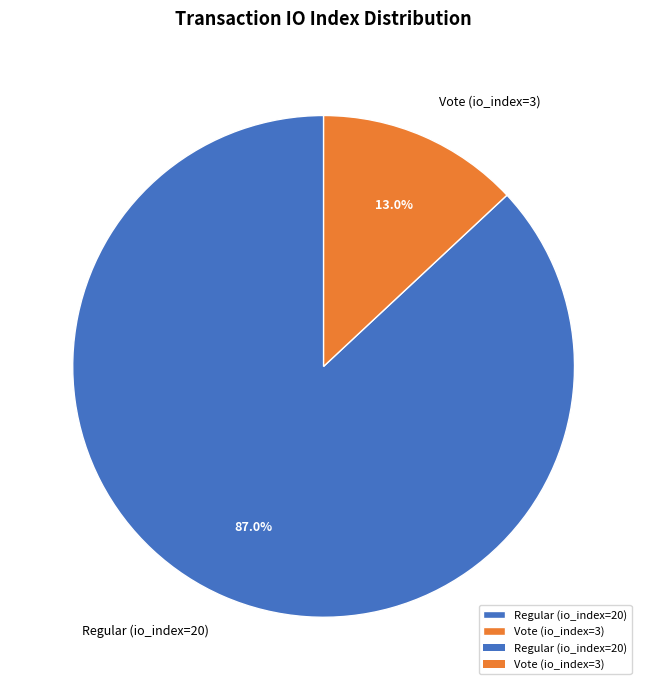

Which slice is the smallest?

Vote (io_index=3)